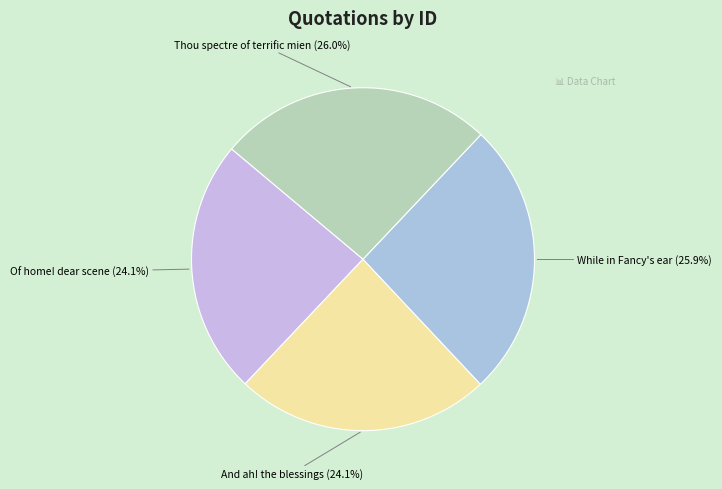

Approximately how many times larger is the value at And ah! the blessings compared to While in Fancy's ear?

0.9